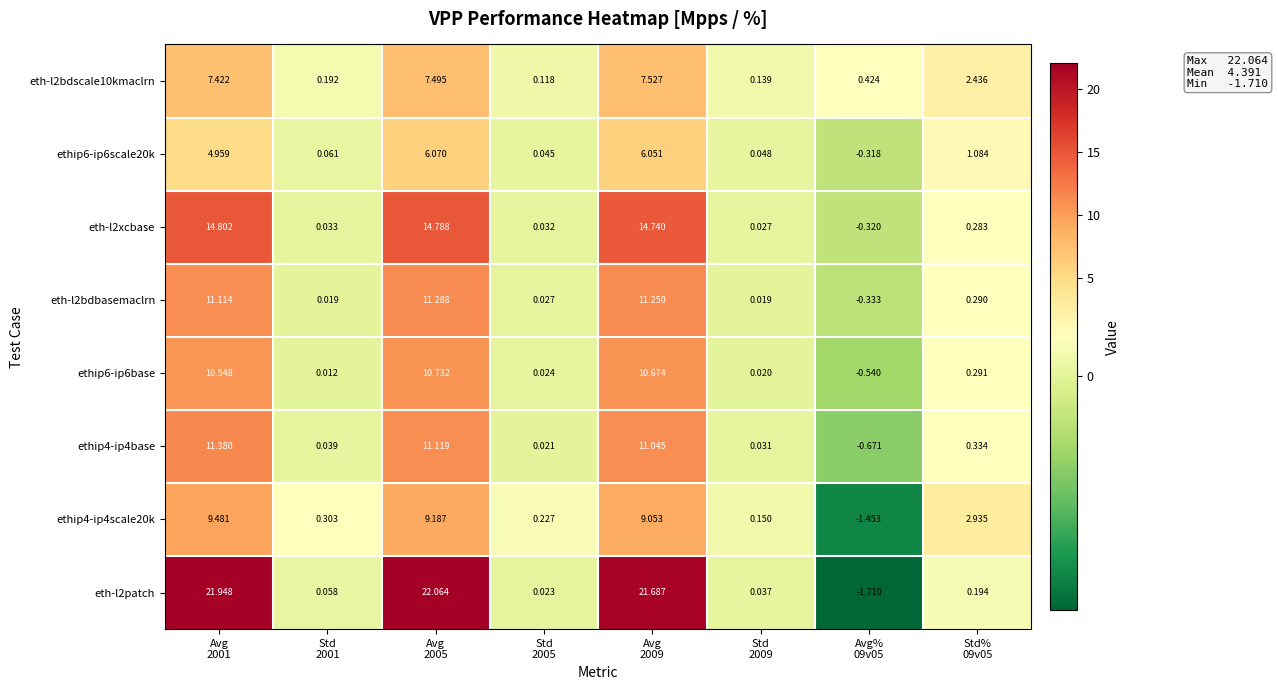

How many data points in eth-l2patch are above 0?

7